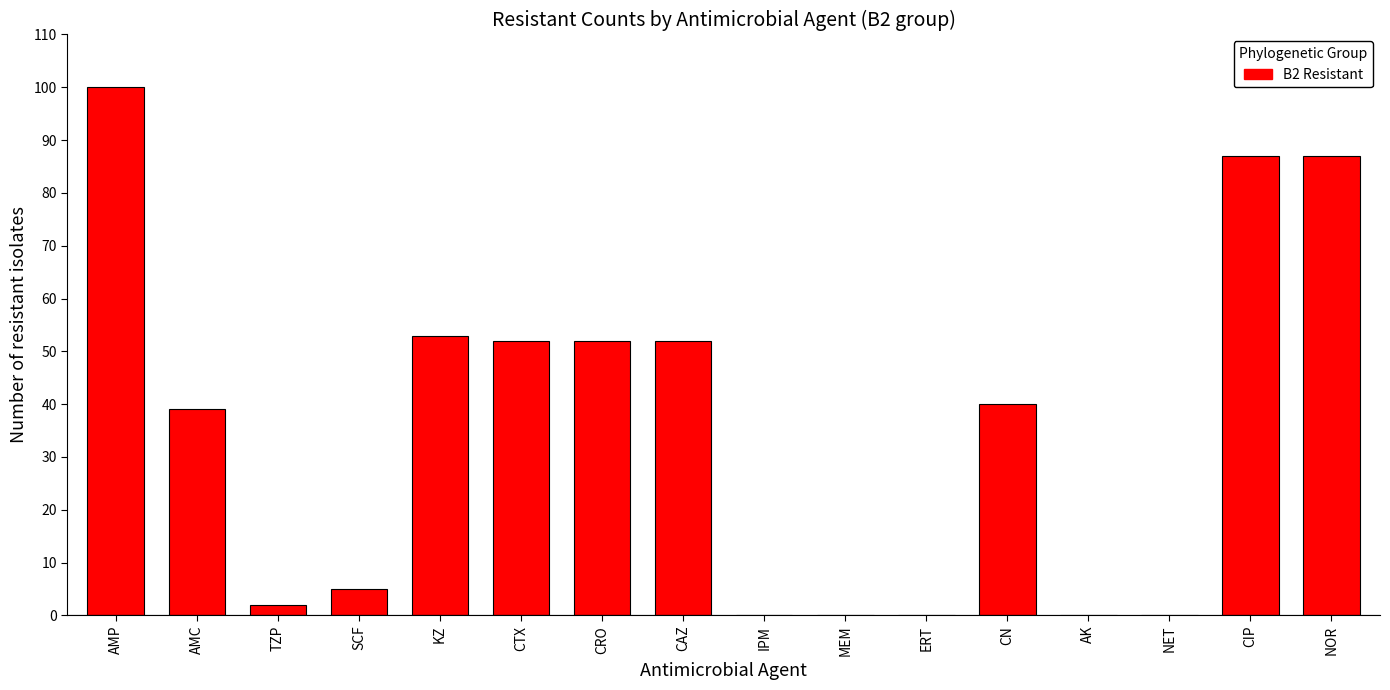

Reading left to right, what are all the values shown in this chart?

AMP=100	AMC=39	TZP=2	SCF=5	KZ=53	CTX=52	CRO=52	CAZ=52	IPM=0	MEM=0	ERT=0	CN=40	AK=0	NET=0	CIP=87	NOR=87